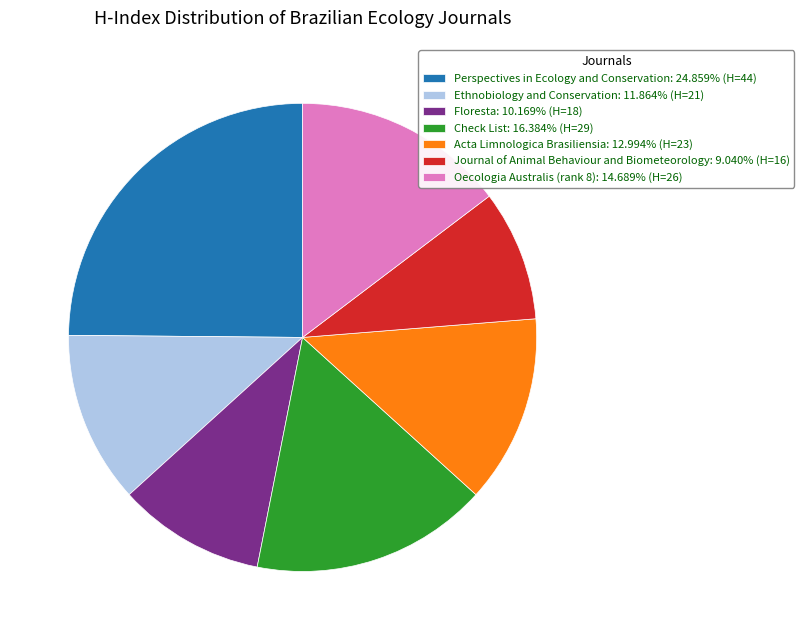

Combined, do Floresta: 10.169% (H=18) and Check List: 16.384% (H=29) account for over 50%?

No